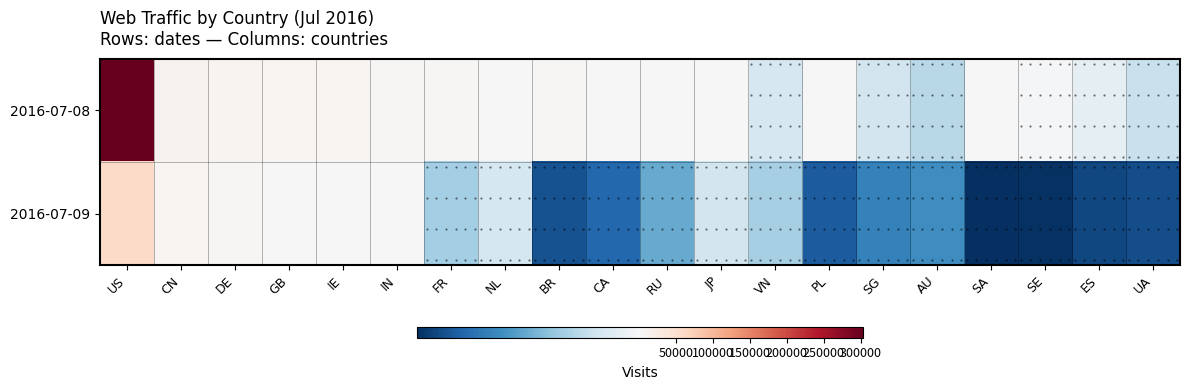

The value of 2016-07-09 at SA is 103. True or false?

True